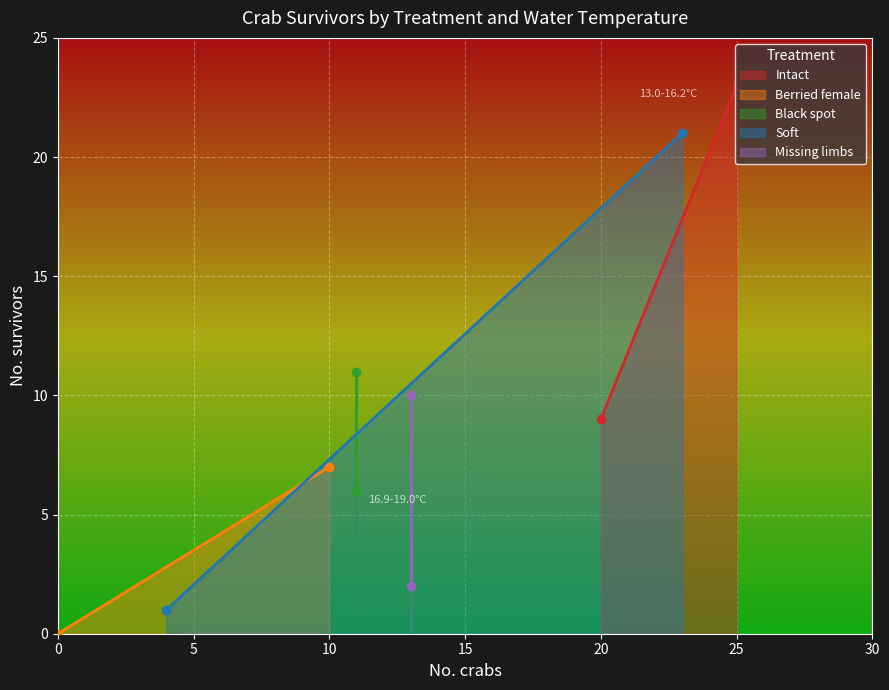

Rank the series by their maximum value, from highest to lowest.

Intact, Soft, Black spot, Missing limbs, Berried female